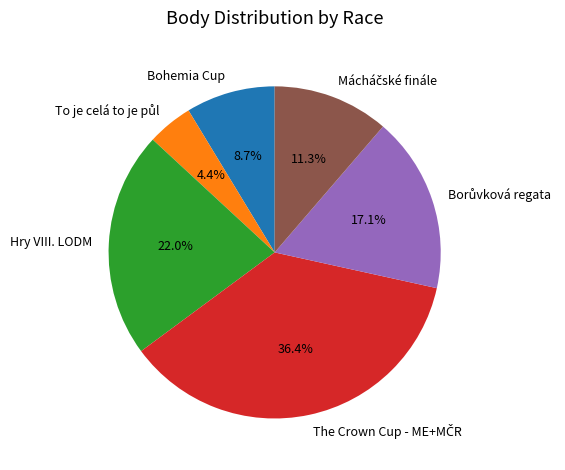

Which has a higher value, Hry VIII. LODM or Bohemia Cup?

Hry VIII. LODM